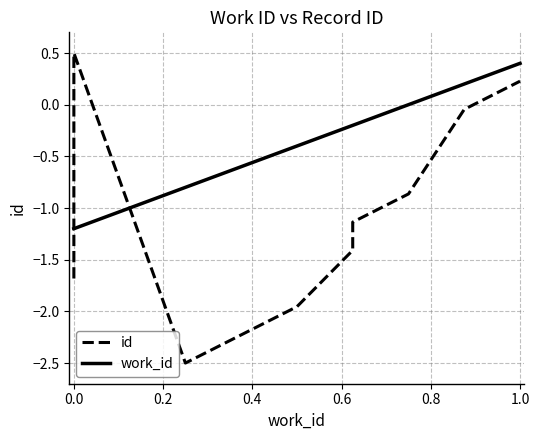

At which category is the sum across all series the highest?

1.0